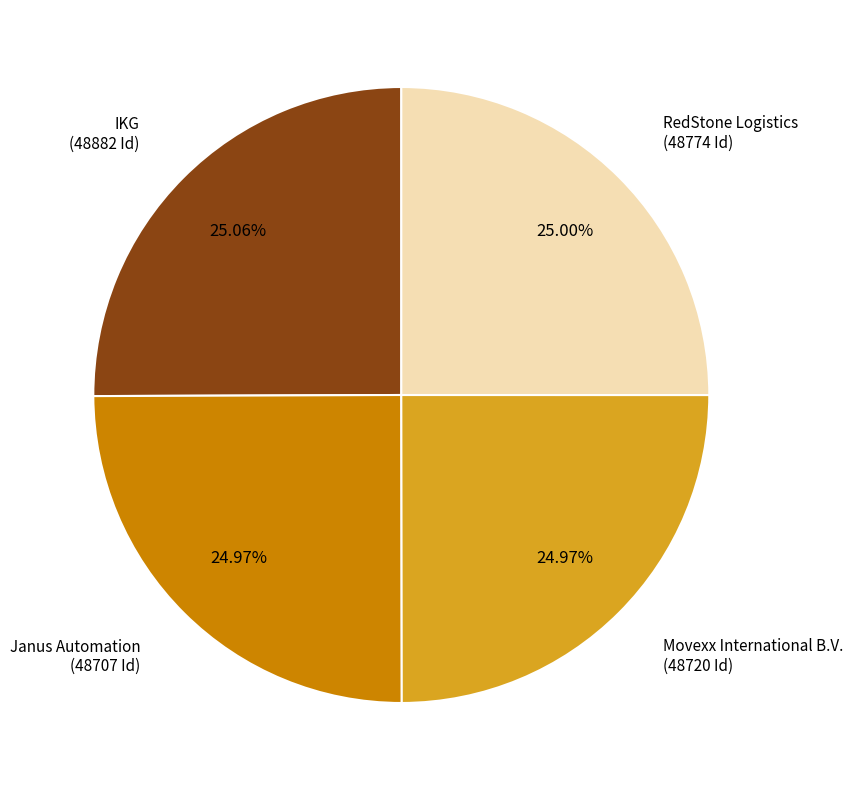

Is there any slice that represents more than half of the pie?

No